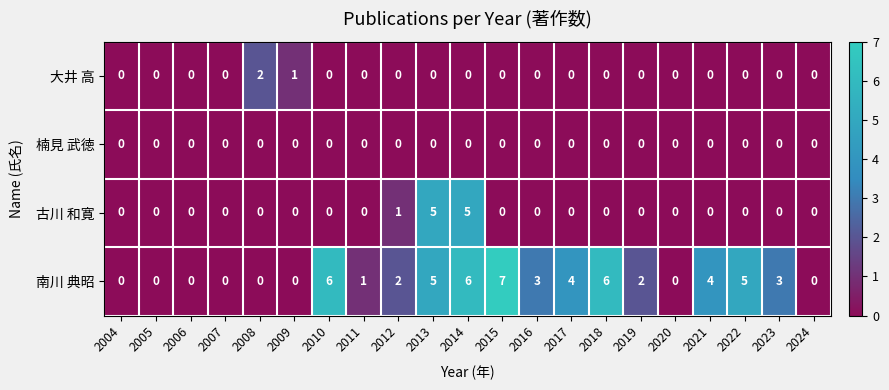

Which series changed the most between 2010 and 2020?

南川 典昭